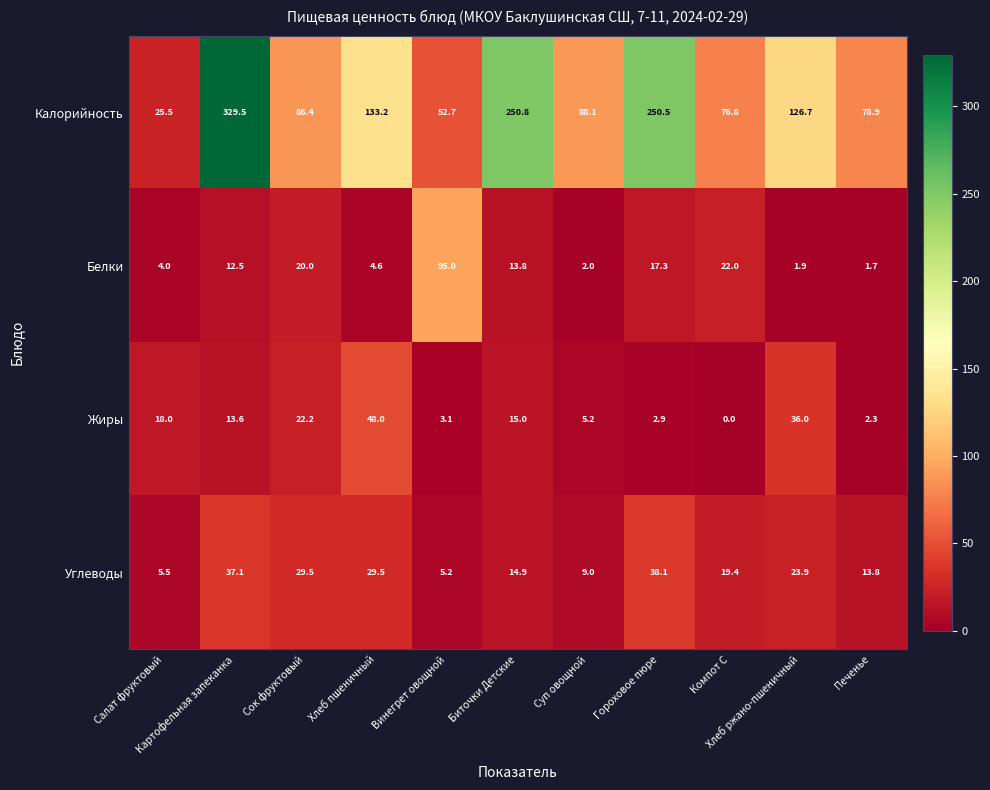

Which series has the widest spread of values?

Калорийность